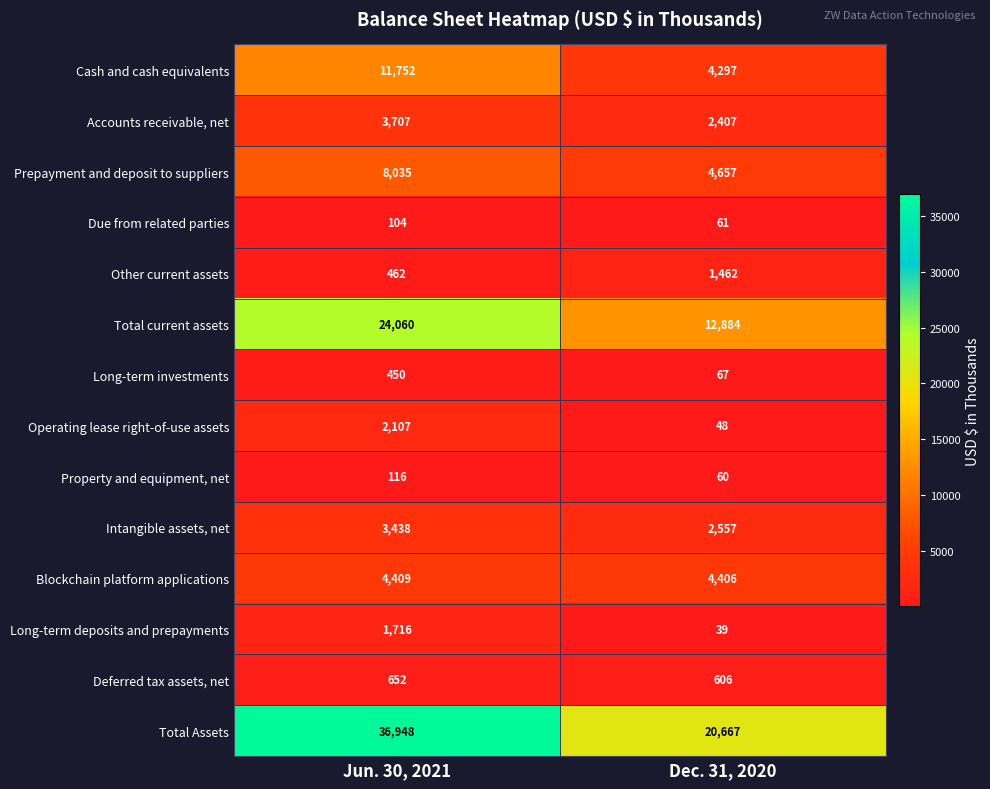

Reading left to right, what are all the values shown in this chart?

Cash and cash equivalents: Jun. 30, 2021=11752	Dec. 31, 2020=4297
Accounts receivable, net: Jun. 30, 2021=3707	Dec. 31, 2020=2407
Prepayment and deposit to suppliers: Jun. 30, 2021=8035	Dec. 31, 2020=4657
Due from related parties: Jun. 30, 2021=104	Dec. 31, 2020=61
Other current assets: Jun. 30, 2021=462	Dec. 31, 2020=1462
Total current assets: Jun. 30, 2021=24060	Dec. 31, 2020=12884
Long-term investments: Jun. 30, 2021=450	Dec. 31, 2020=67
Operating lease right-of-use assets: Jun. 30, 2021=2107	Dec. 31, 2020=48
Property and equipment, net: Jun. 30, 2021=116	Dec. 31, 2020=60
Intangible assets, net: Jun. 30, 2021=3438	Dec. 31, 2020=2557
Blockchain platform applications: Jun. 30, 2021=4409	Dec. 31, 2020=4406
Long-term deposits and prepayments: Jun. 30, 2021=1716	Dec. 31, 2020=39
Deferred tax assets, net: Jun. 30, 2021=652	Dec. 31, 2020=606
Total Assets: Jun. 30, 2021=36948	Dec. 31, 2020=20667